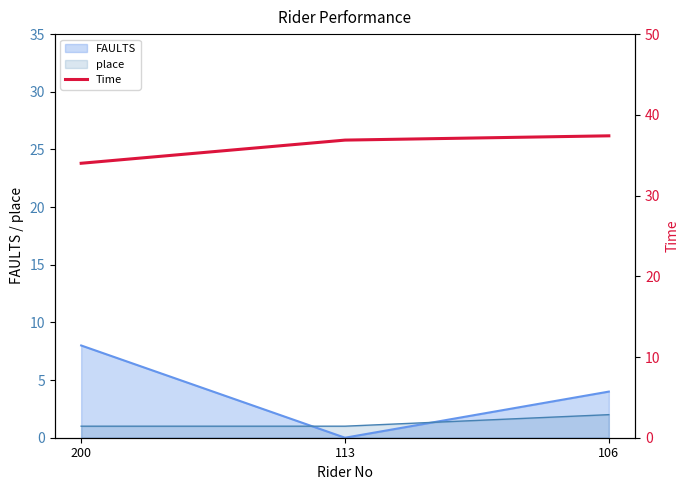

Which category has the highest value across all series?

106